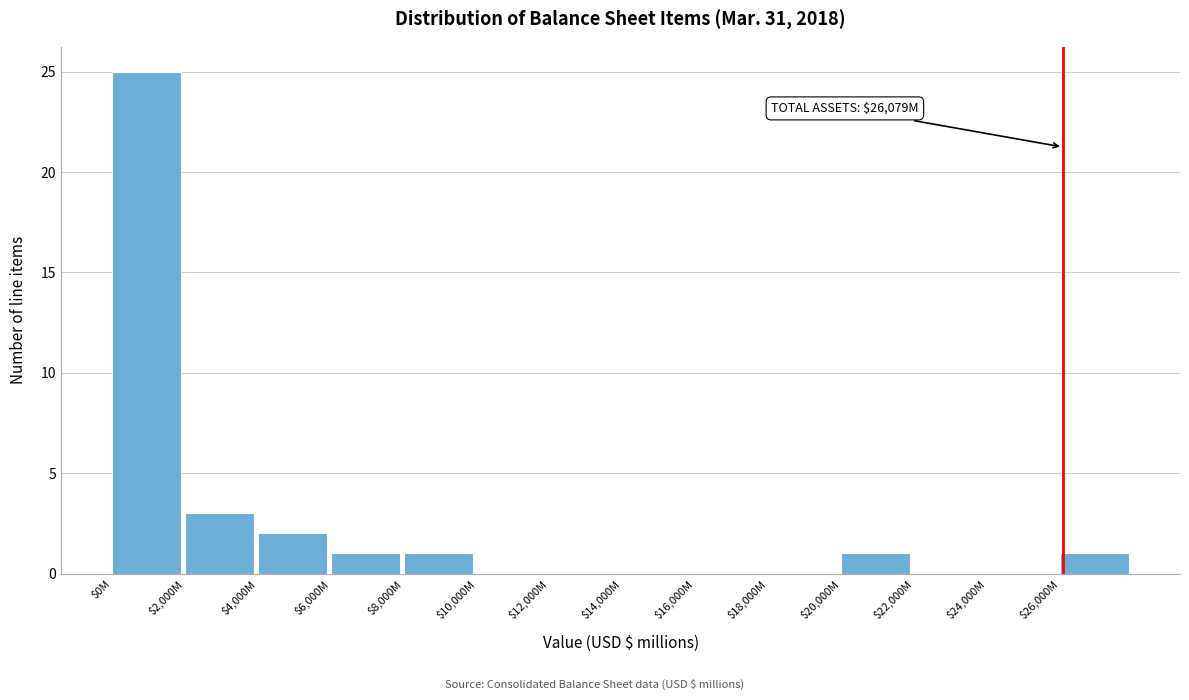

What is the sum of all values?

34